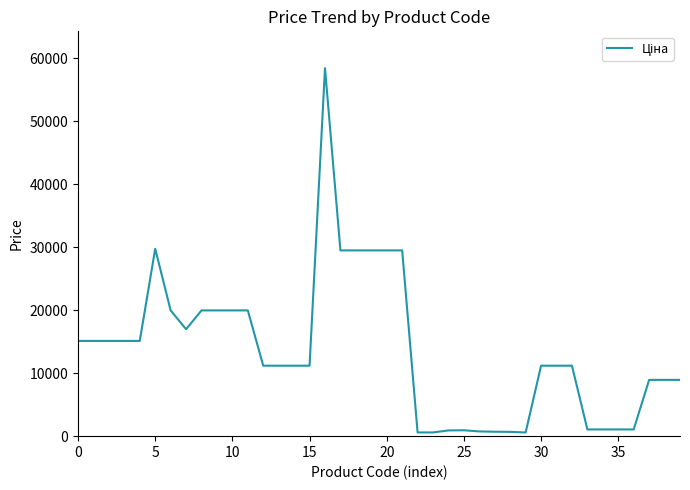

What is the greatest value displayed?

58426.5